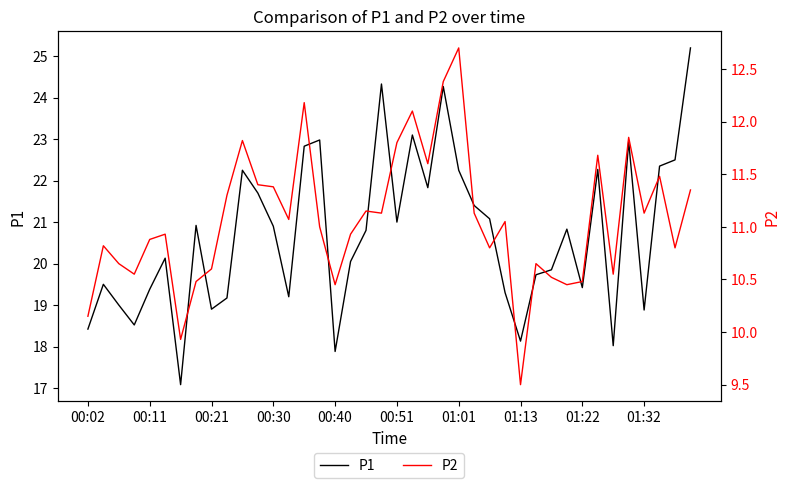

The P1 series shows 22.2 at 01:01. True or false?

True